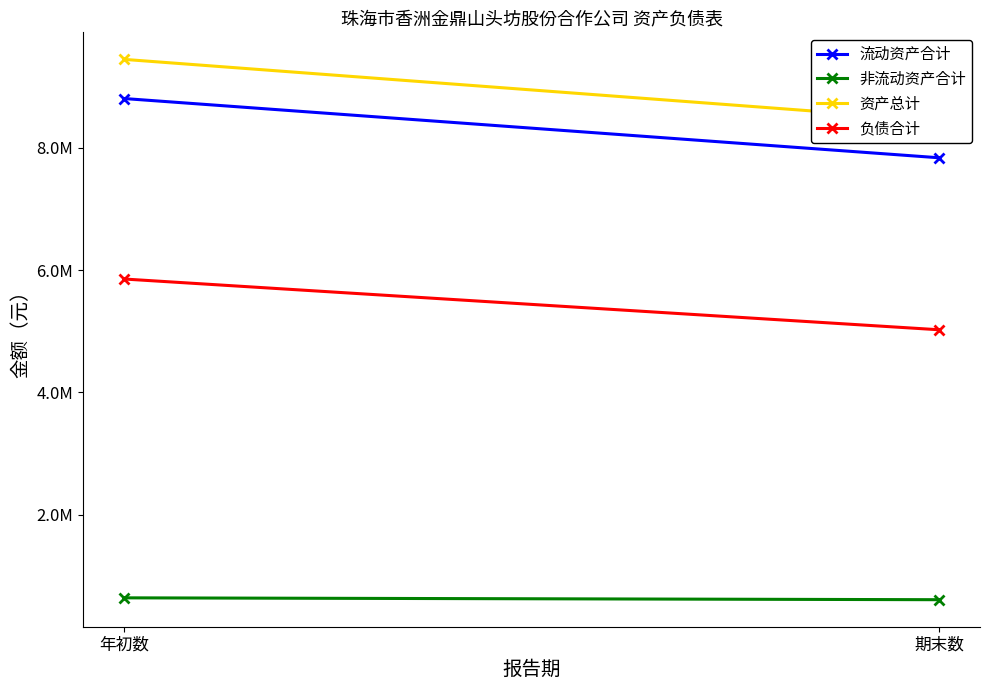

Rank the categories by 负债合计 value from lowest to highest.

期末数, 年初数